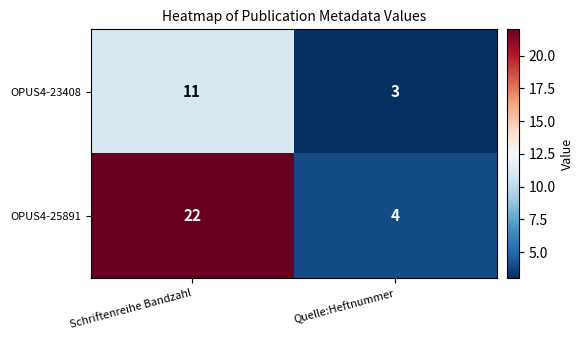

What is the average value of the OPUS4-25891 series?

13